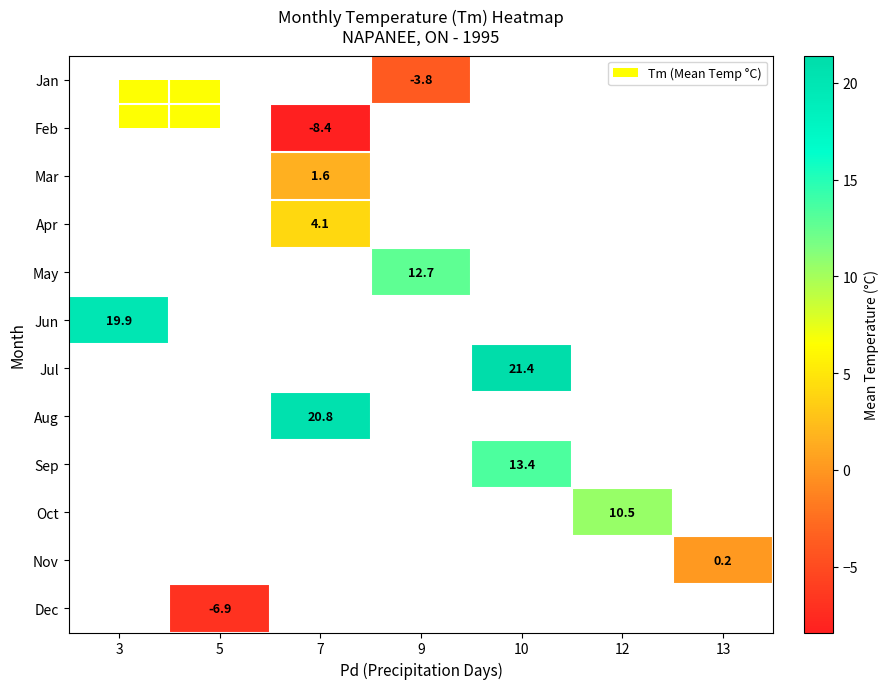

Is it true that Apr equals 1.8 at 7?

False